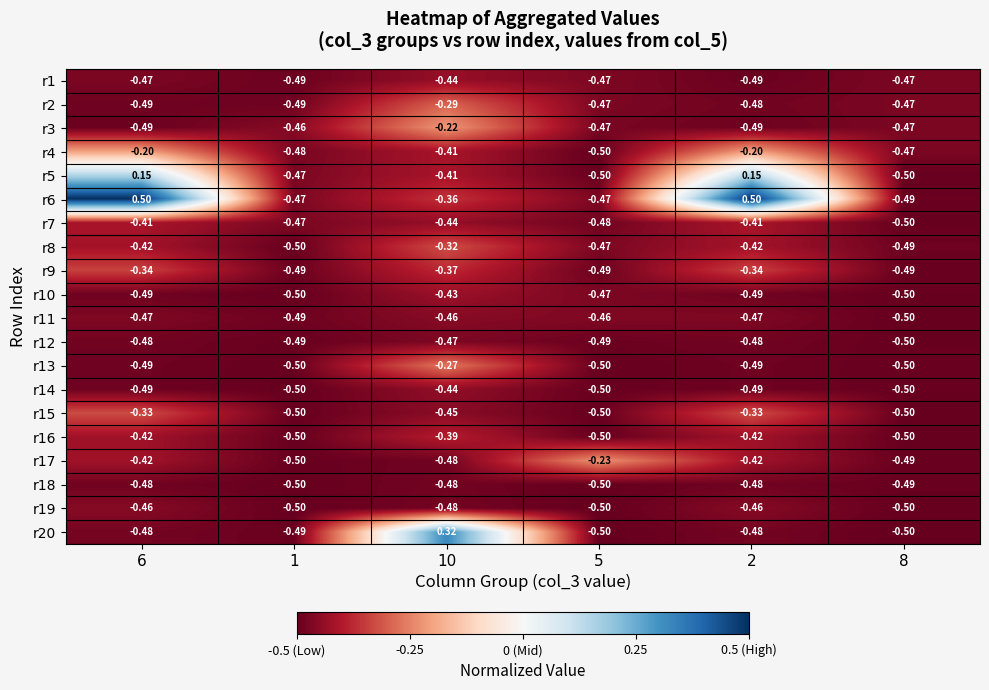

How many data points does each series have?

6